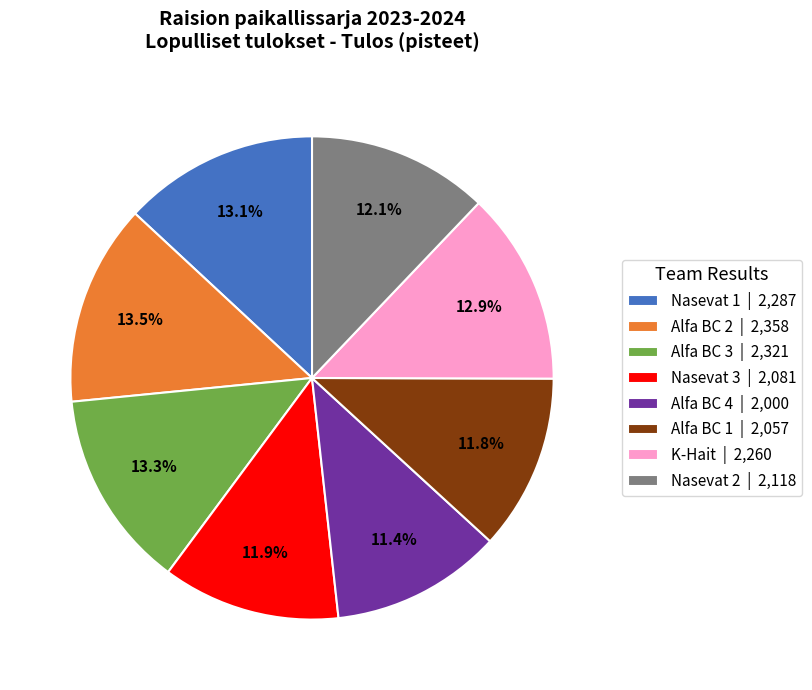

True or false: Alfa BC 3 accounts for 2% of the total.

False